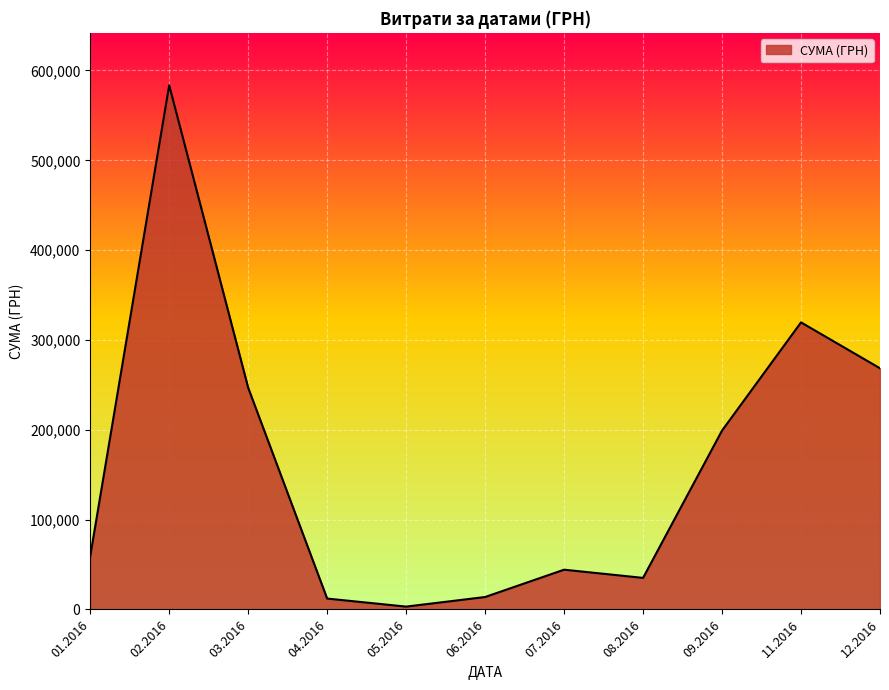

The value at 01.2016 is 59222.9. True or false?

True